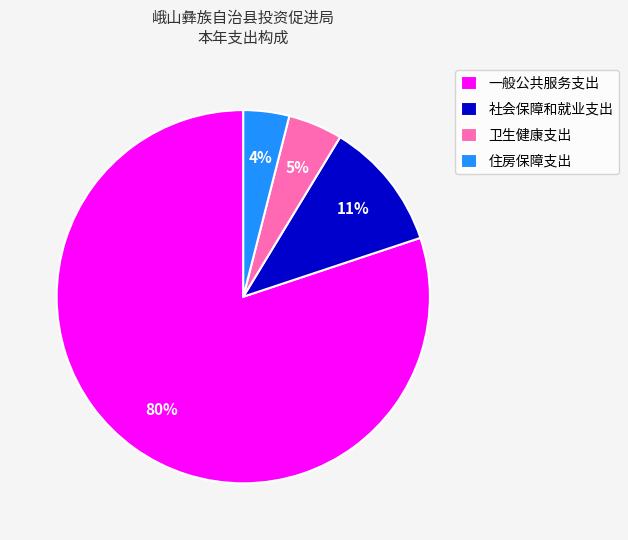

Which slice is the smallest?

住房保障支出